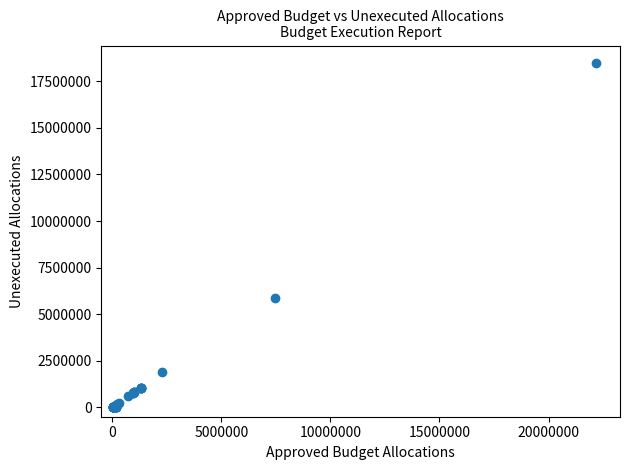

What Y value in the scatter plot is closest to 9247163?

5889951.0